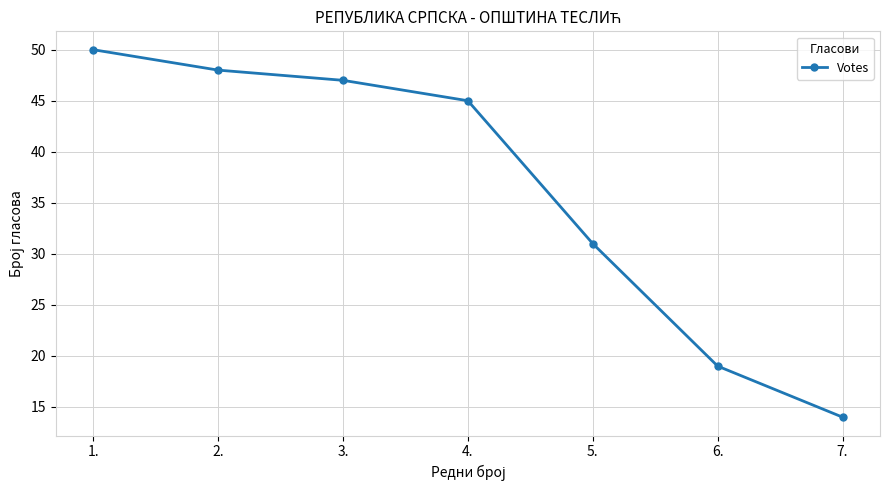

What is the difference between the maximum and minimum values?

36